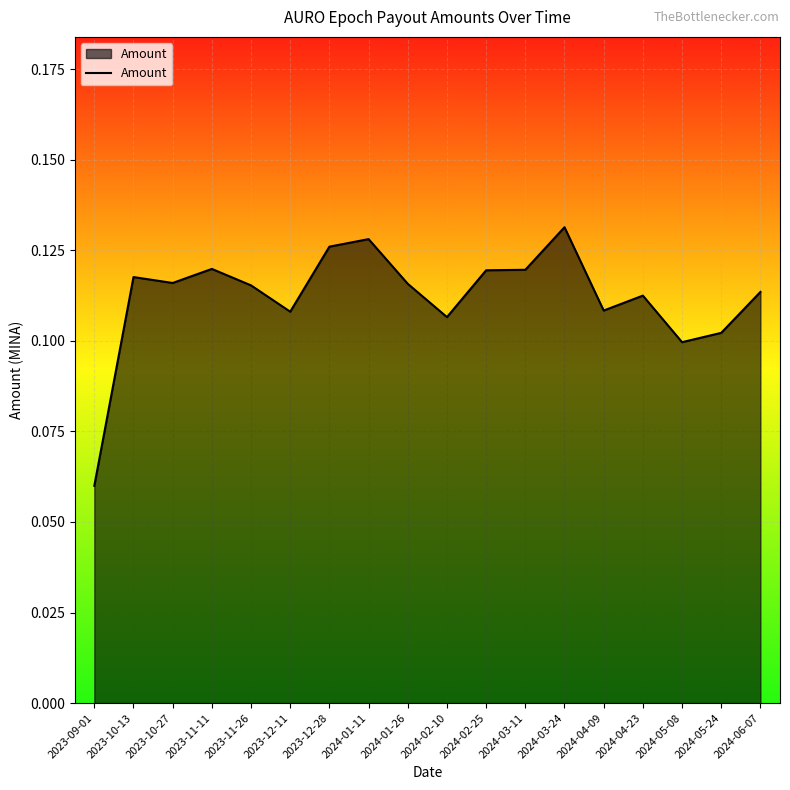

How many lines are shown in the chart?

1